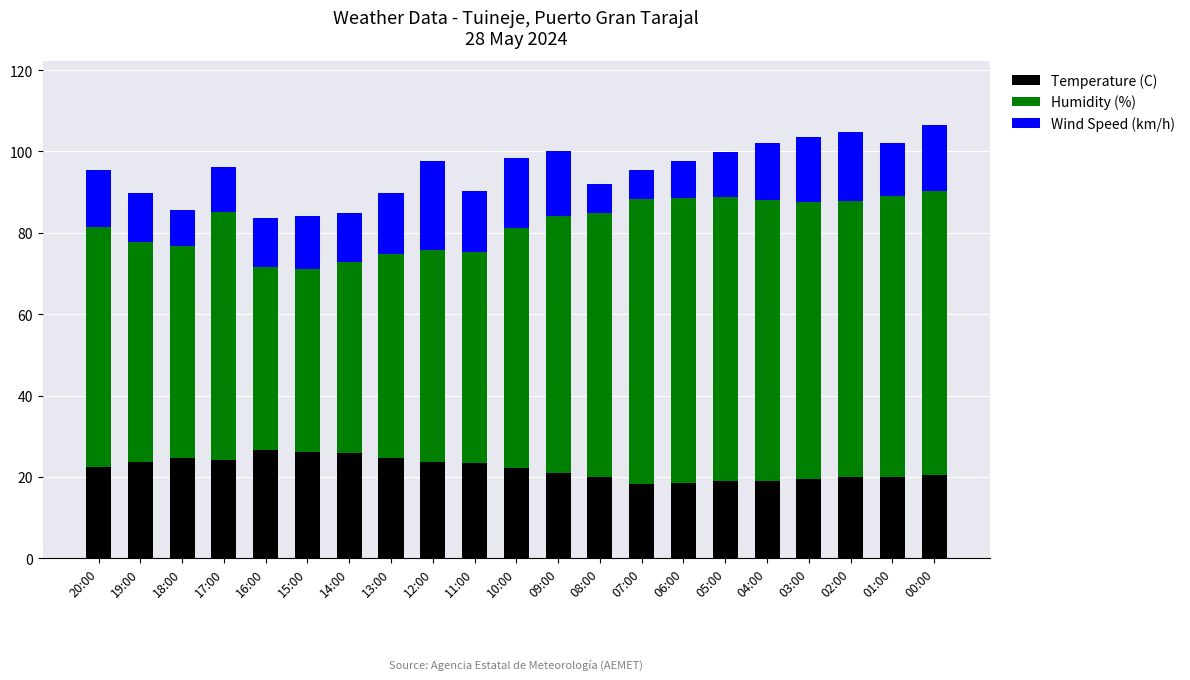

What is the maximum value for Temperature (C)?

26.6